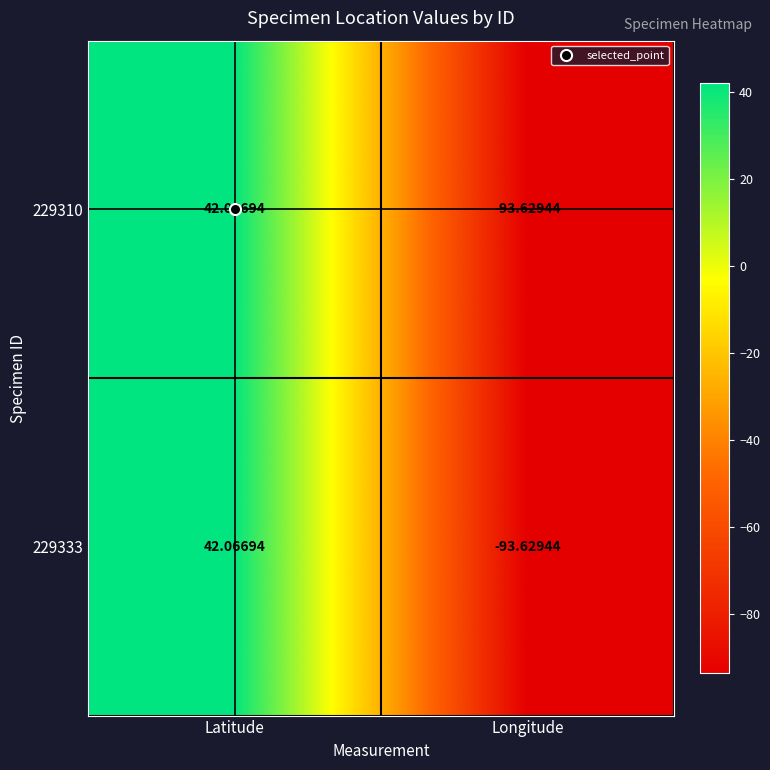

Where does the 229333 series first go above 42?

Latitude